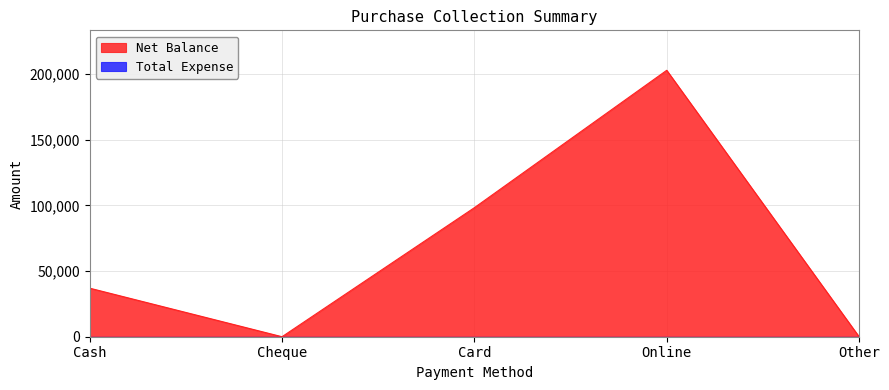

Rank the categories by value from lowest to highest.

Cheque, Other, Cash, Card, Online